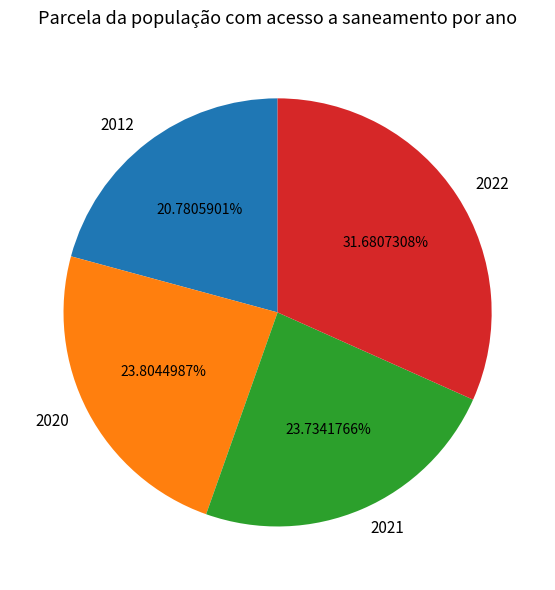

To the nearest percent, what is the difference between the largest and smallest slice percentages?

11%